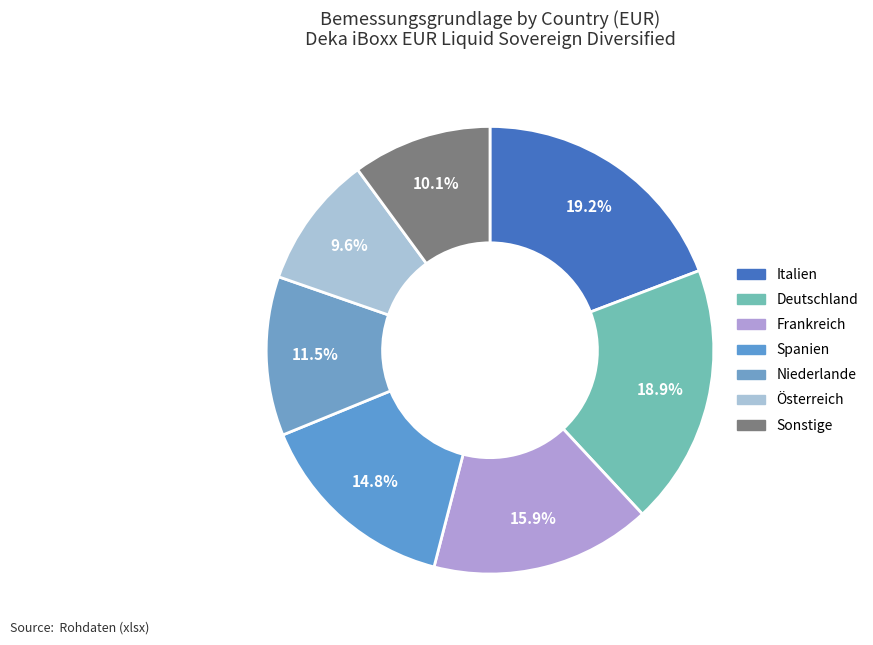

Count the number of slices in the pie.

7